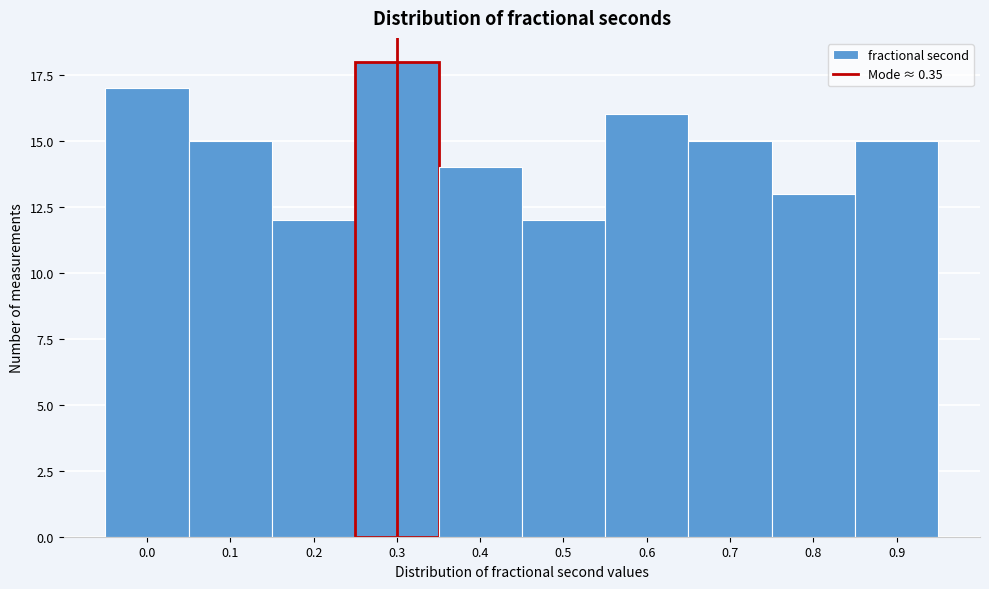

Reading right to left, extract all data points from this chart.

0.9=15	0.8=13	0.7=15	0.6=16	0.5=12	0.4=14	0.3=18	0.2=12	0.1=15	0.0=17